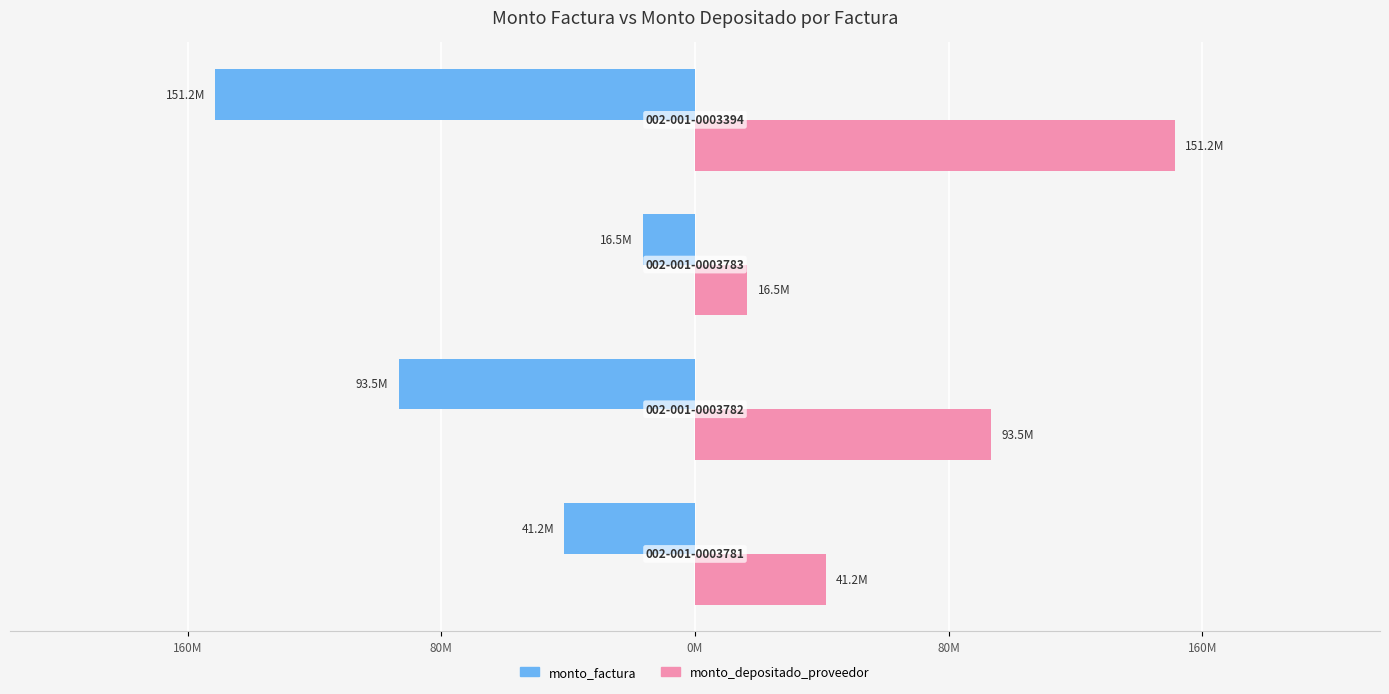

What are all the series names shown in the legend?

monto_factura, monto_depositado_proveedor